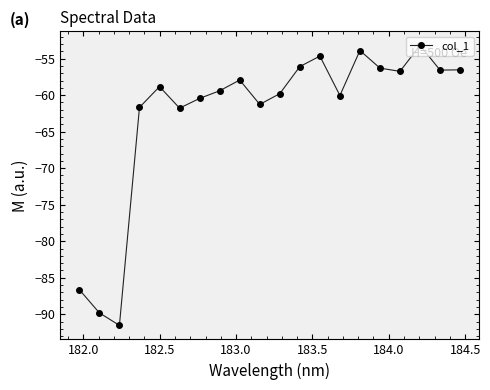

What is the value of the 12th point from the left?

-56.1